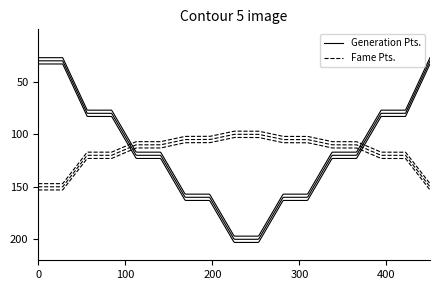

The Generation Pts. series shows 193 at 6'3". True or false?

False